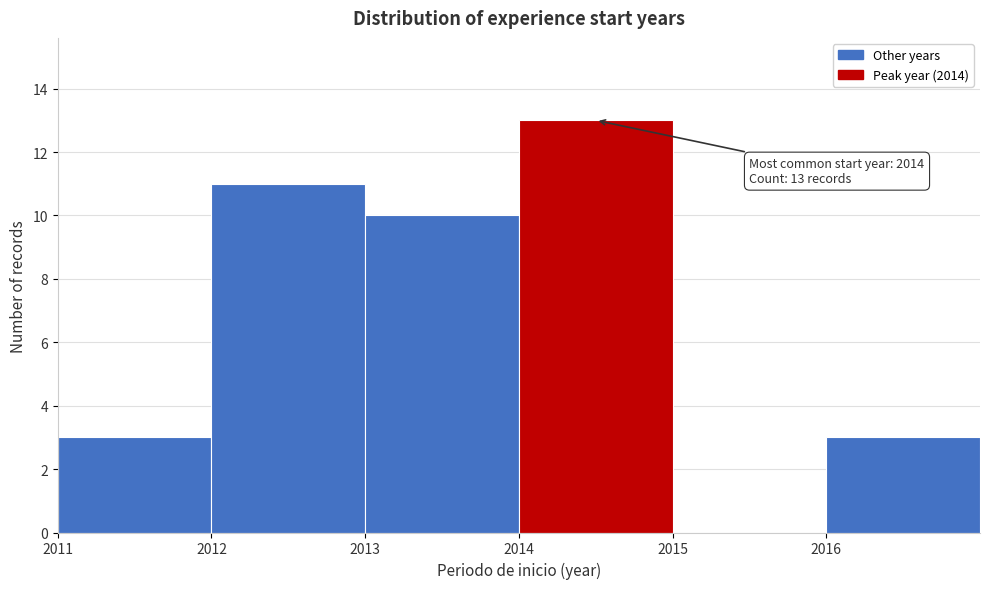

Which range on the x-axis has the tallest bar?

2014 to 2015